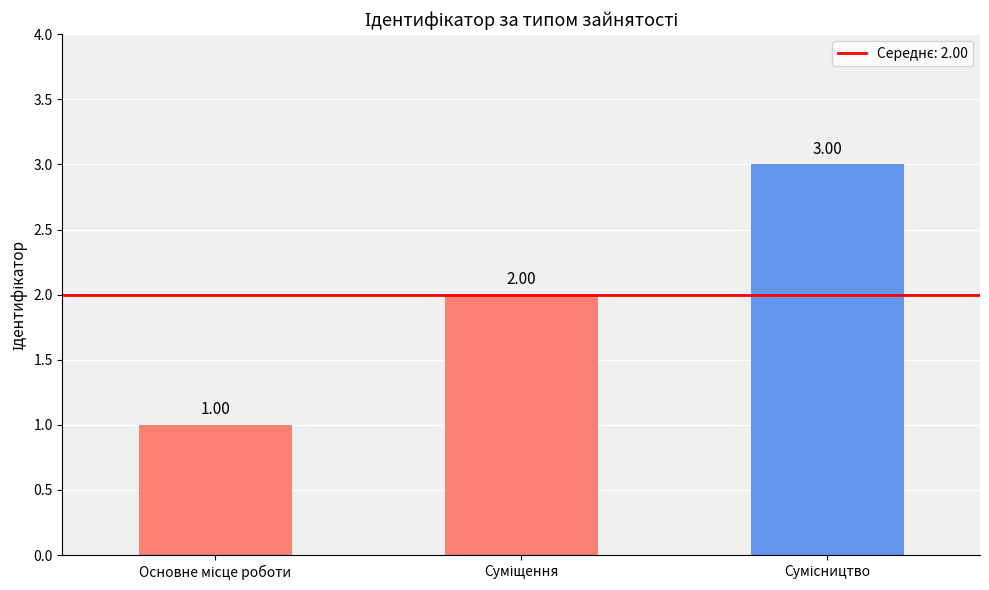

How many distinct data groups are displayed?

1